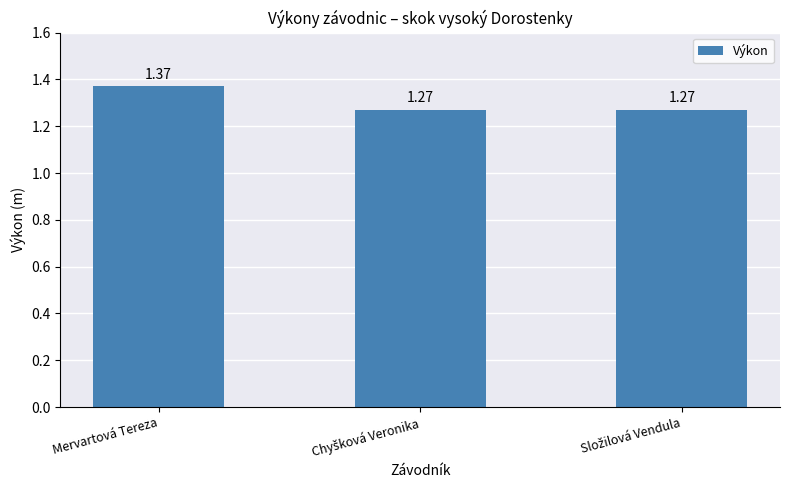

How many bars are there in total?

3